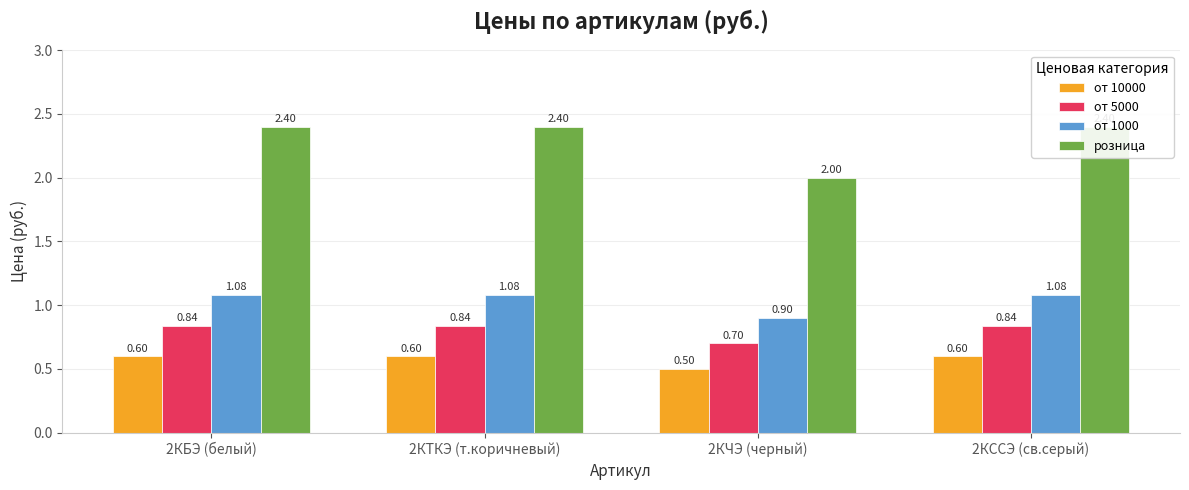

What is the difference between the maximum and minimum values in the от 1000 series?

0.2